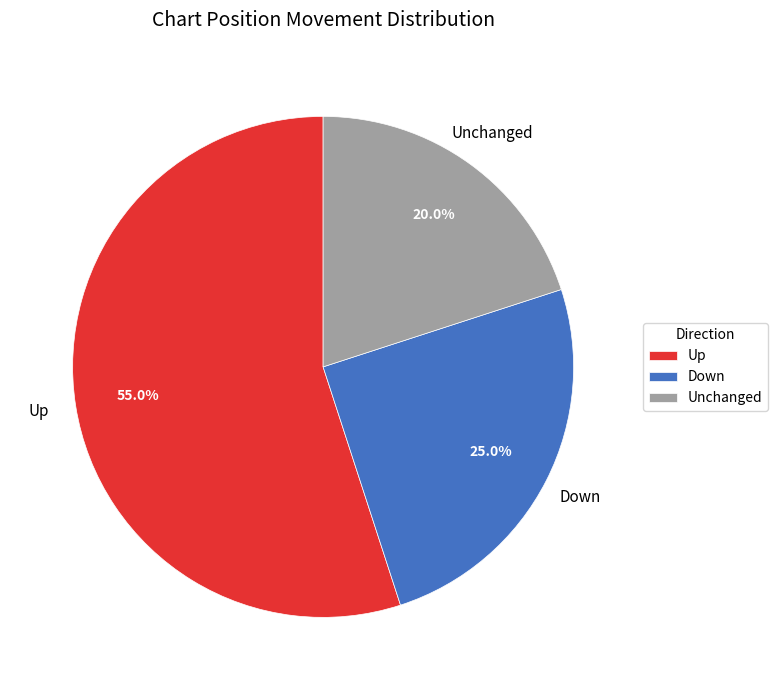

How many slices are in this pie chart?

3